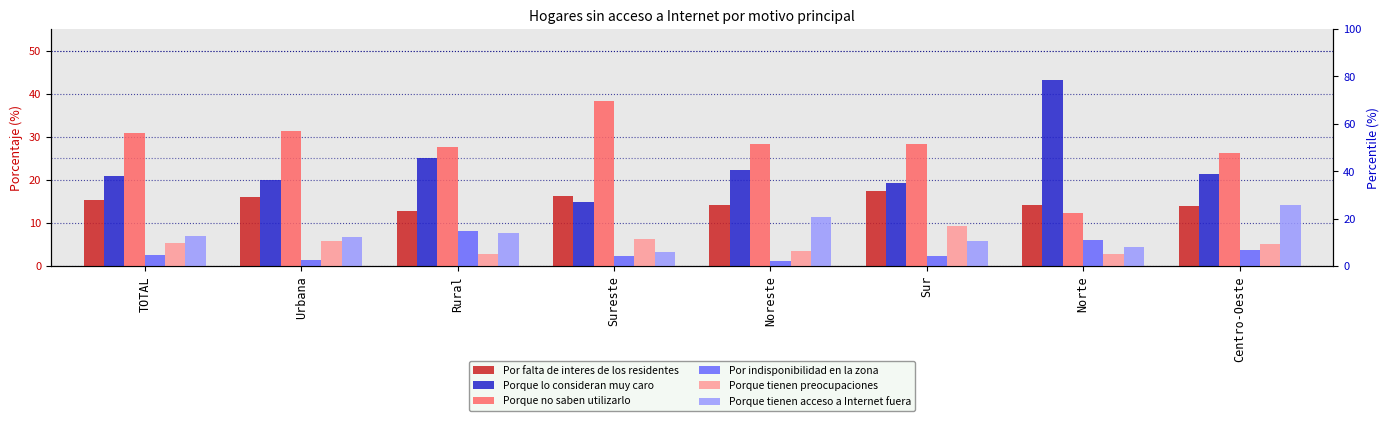

Does the chart contain stacked bars?

No